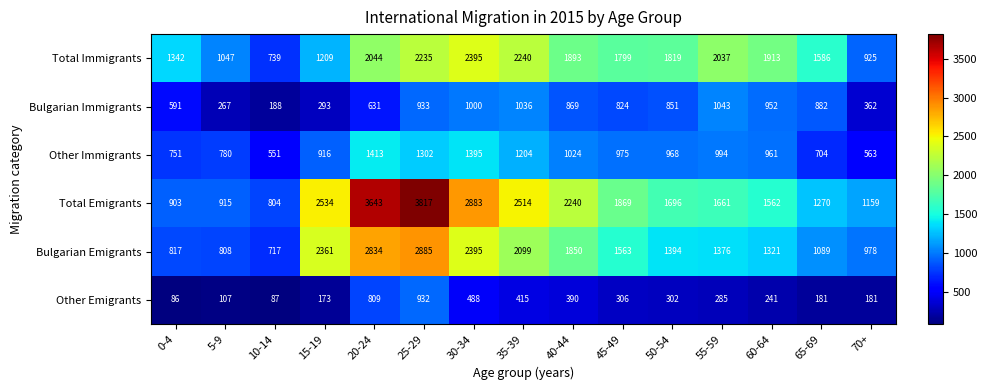

At which label is Other Emigrants closest to 509?

30-34